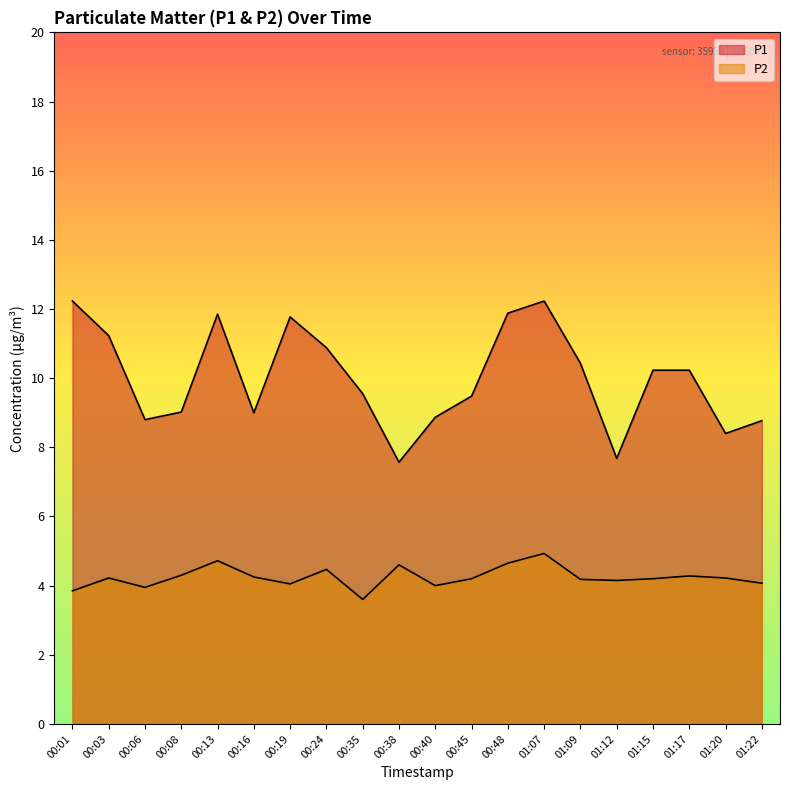

What is the greatest value displayed?

12.2